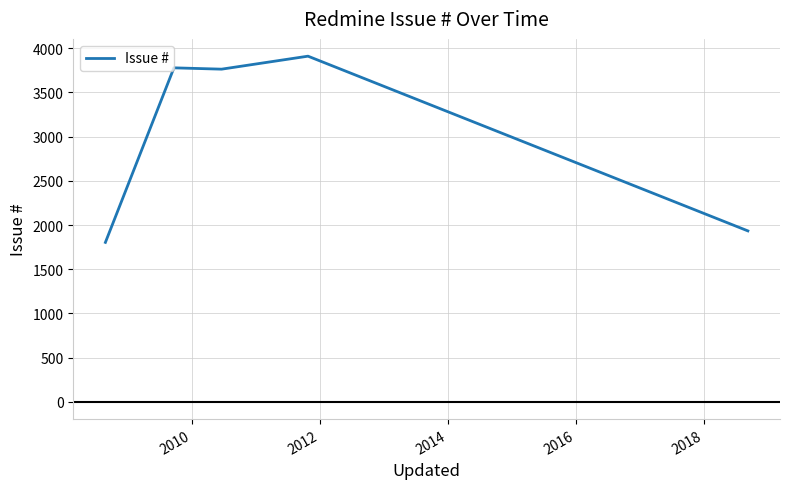

How many categories are shown in the chart?

5